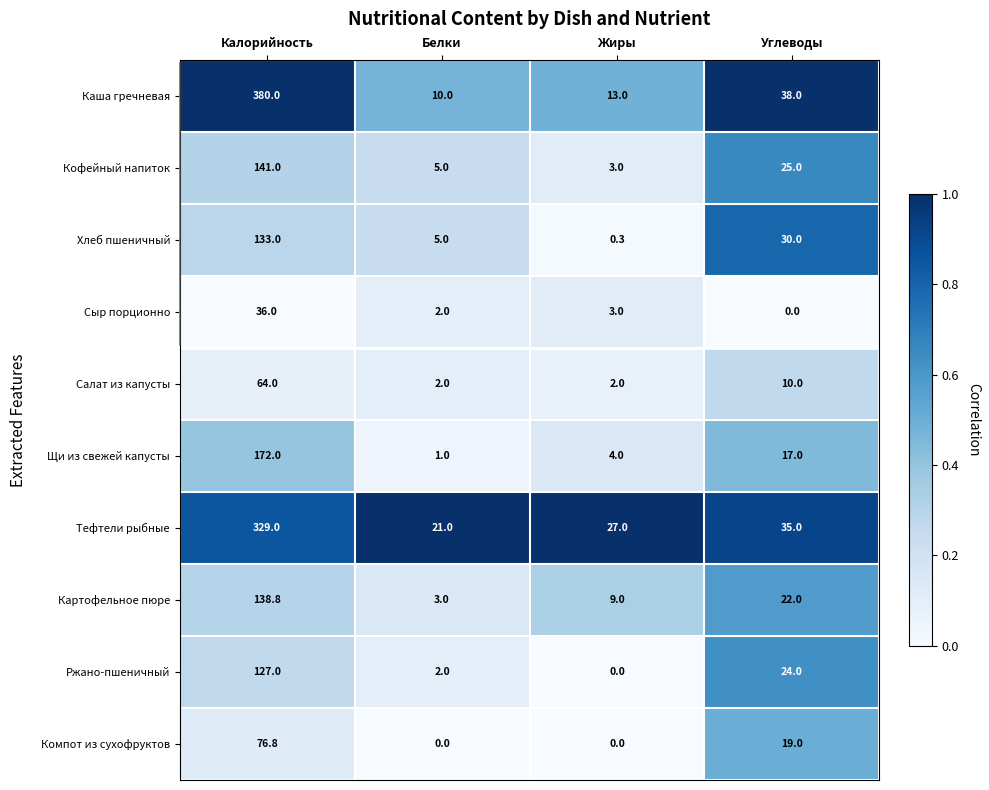

At which label is Ржано-пшеничный closest to 63?

Углеводы